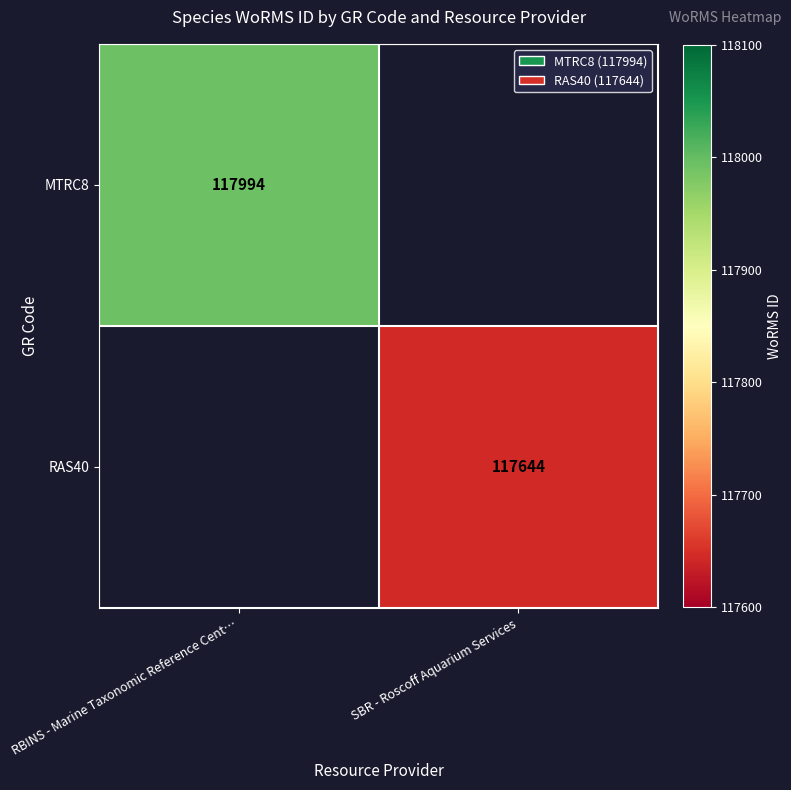

The value of MTRC8 at RBINS - Marine Taxonomic Reference Cent… is 184623.5. True or false?

False